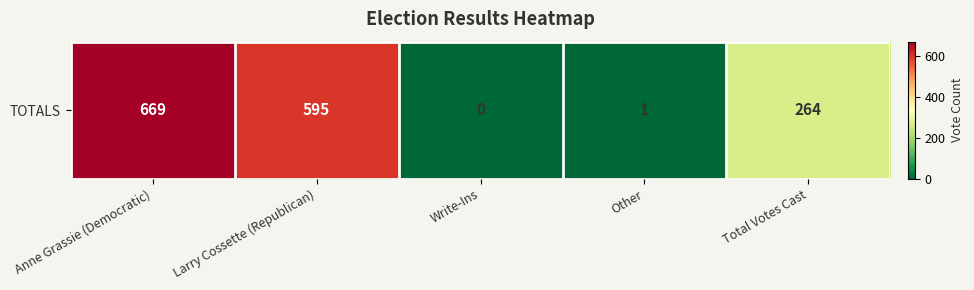

What is the change in value from Anne Grassie (Democratic) to Write-Ins?

-669